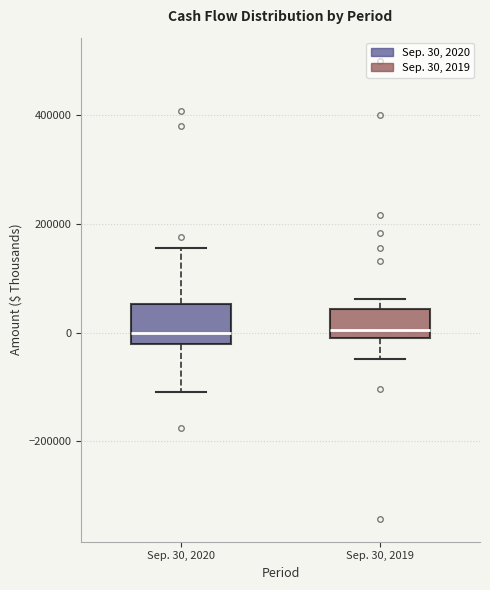

Where does the lower whisker of the box for Sep. 30, 2019 end on the y-axis? The values are not printed on the chart, so give them approximately, as read against the axis.

-40000